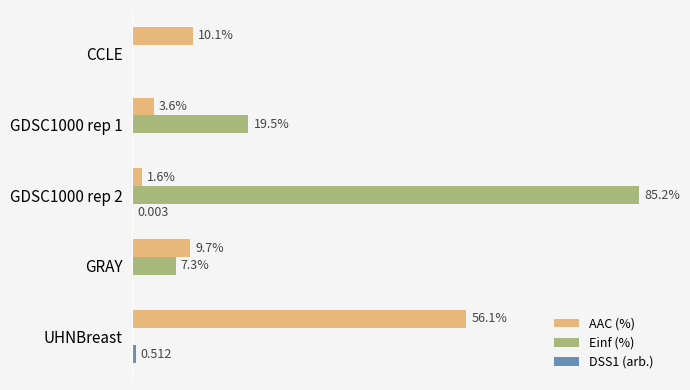

Between GDSC1000 rep 2 and UHNBreast, which series saw the biggest shift?

Einf (%)